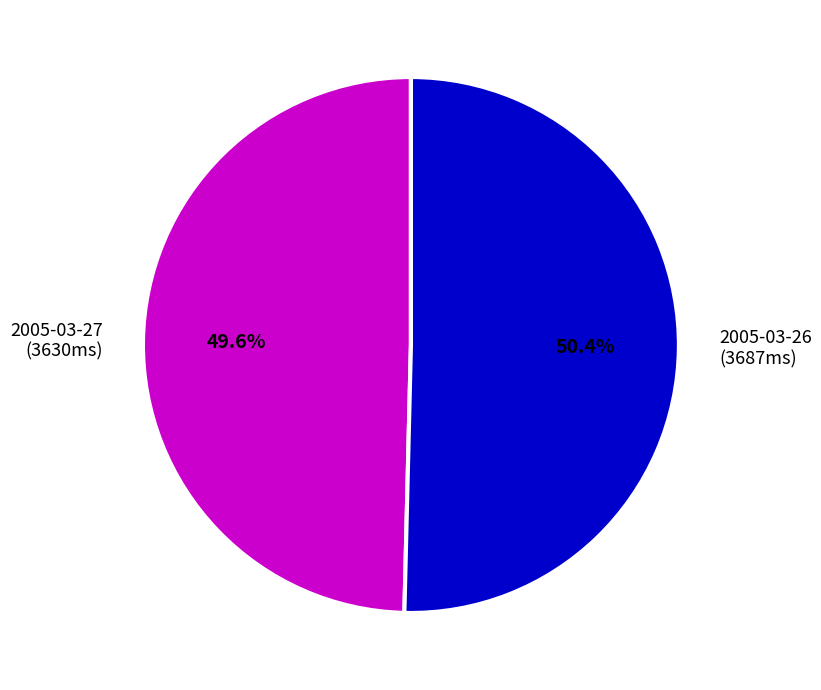

The 2005-03-27 slice represents 50% of the pie. True or false?

True